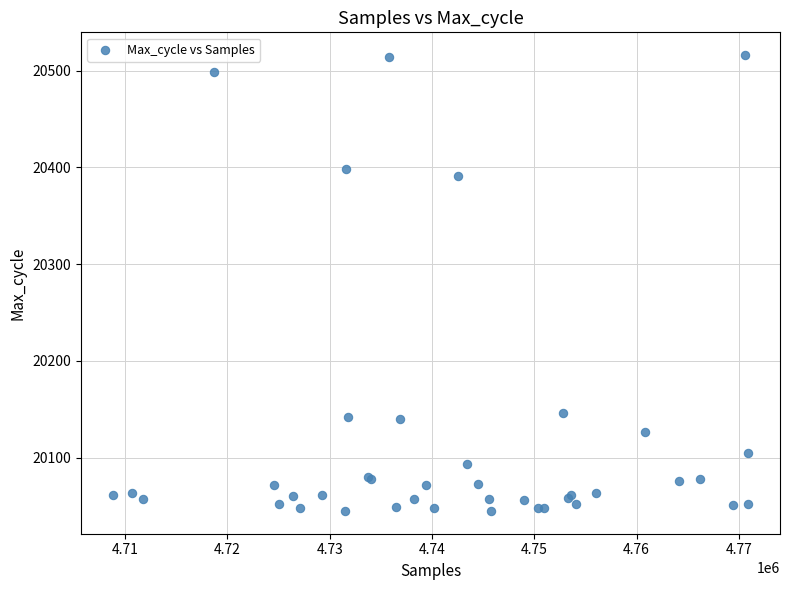

What Y value in the scatter plot is closest to 20280?

20391